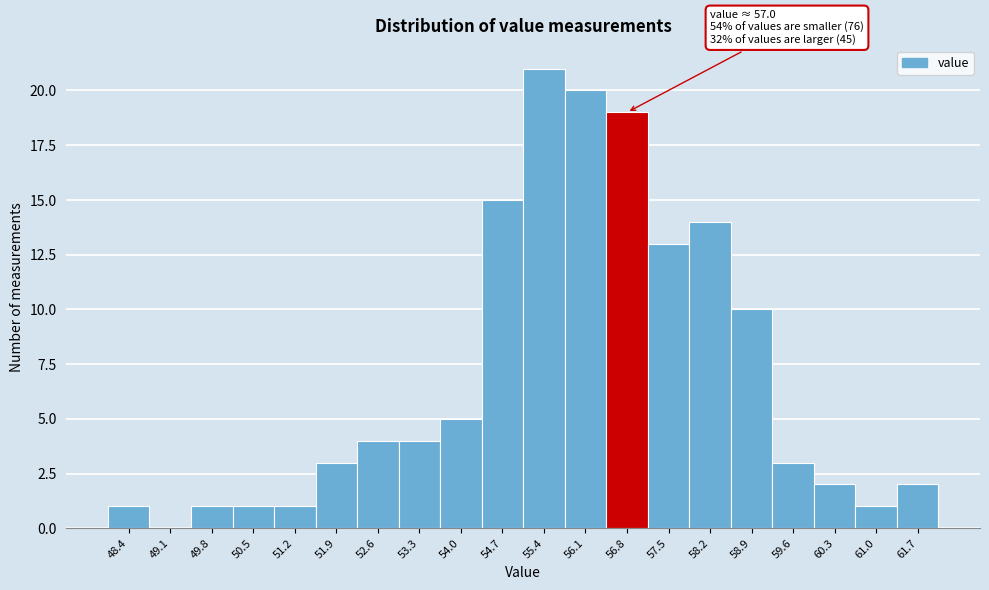

Reading right to left, list all the values displayed in this chart.

61.7=2	61.0=1	60.3=2	59.6=3	58.9=10	58.2=14	57.5=13	56.8=19	56.1=20	55.4=21	54.7=15	54.0=5	53.3=4	52.6=4	51.9=3	51.2=1	50.5=1	49.8=1	49.1=0	48.4=1